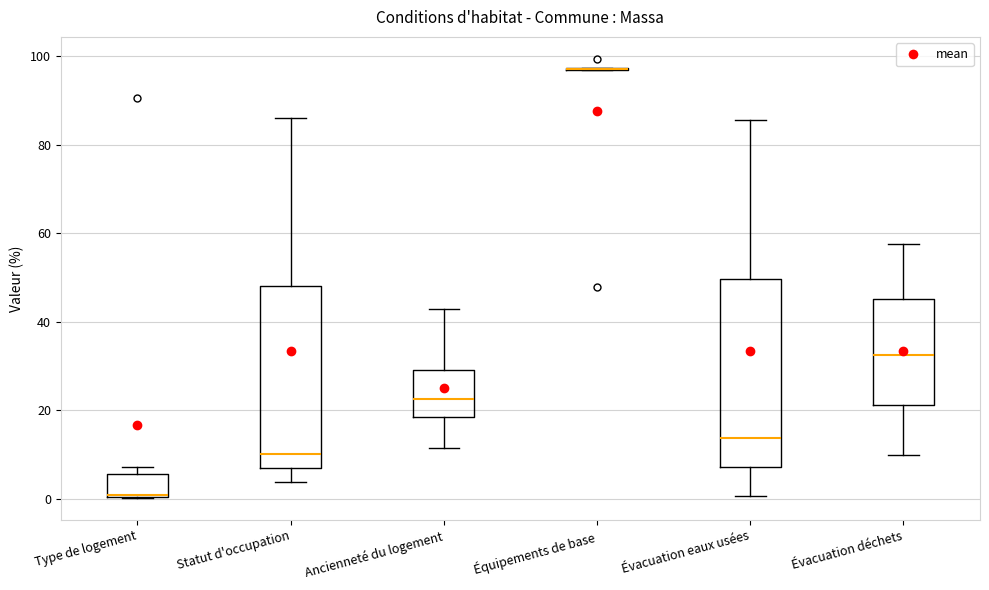

Reading left to right, transcribe this box plot: for each box, give where its median line is, the range the box spans, and where its two whiskers end, as read against the y-axis. The values are not printed on the chart, so give them approximately, as read against the axis.

Type de logement: median 0 (drawn on the box's lower edge), box 0 to 6, whiskers 0 to 8
Statut d'occupation: median 10, box 8 to 48, whiskers 4 to 86
Ancienneté du logement: median 22, box 18 to 30, whiskers 12 to 44
Équipements de base: box collapsed to a line at 98, whiskers 96 to 98
Évacuation eaux usées: median 14, box 8 to 50, whiskers 0 to 86
Évacuation déchets: median 32, box 22 to 46, whiskers 10 to 58